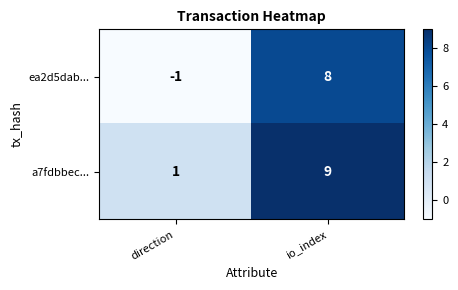

Which label corresponds to the largest value in the chart?

io_index